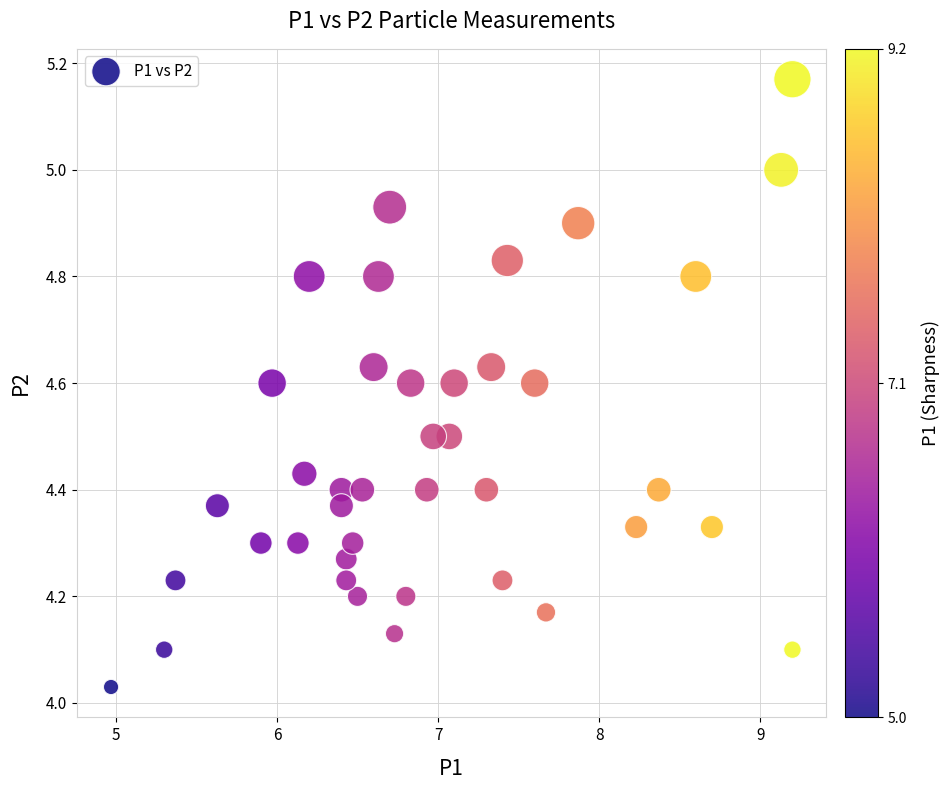

What is the range of Y values (max minus min)?

1.1